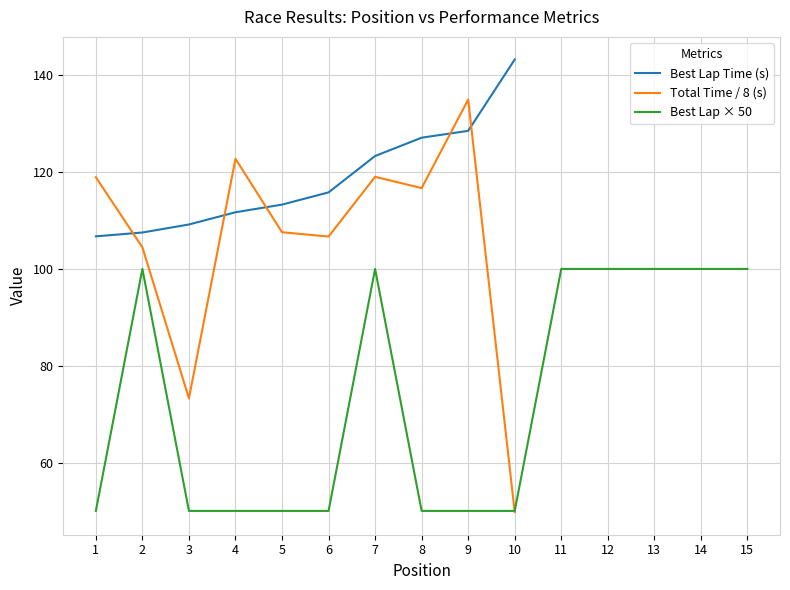

How many data points in Best Lap Time (s) are above 127?

3